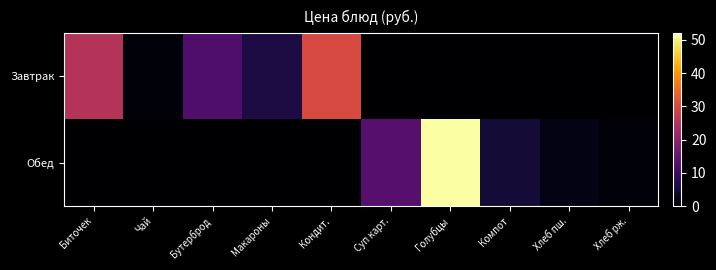

Between Биточек and Кондит., which series saw the biggest shift?

Завтрак